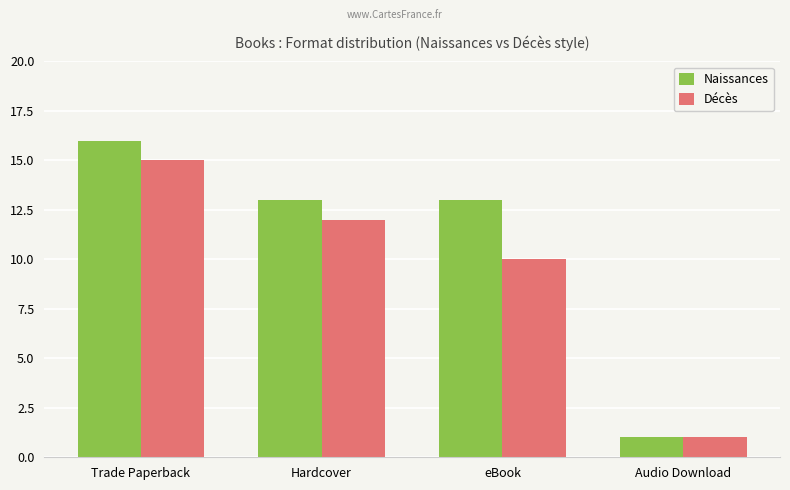

Are the bars horizontal?

No